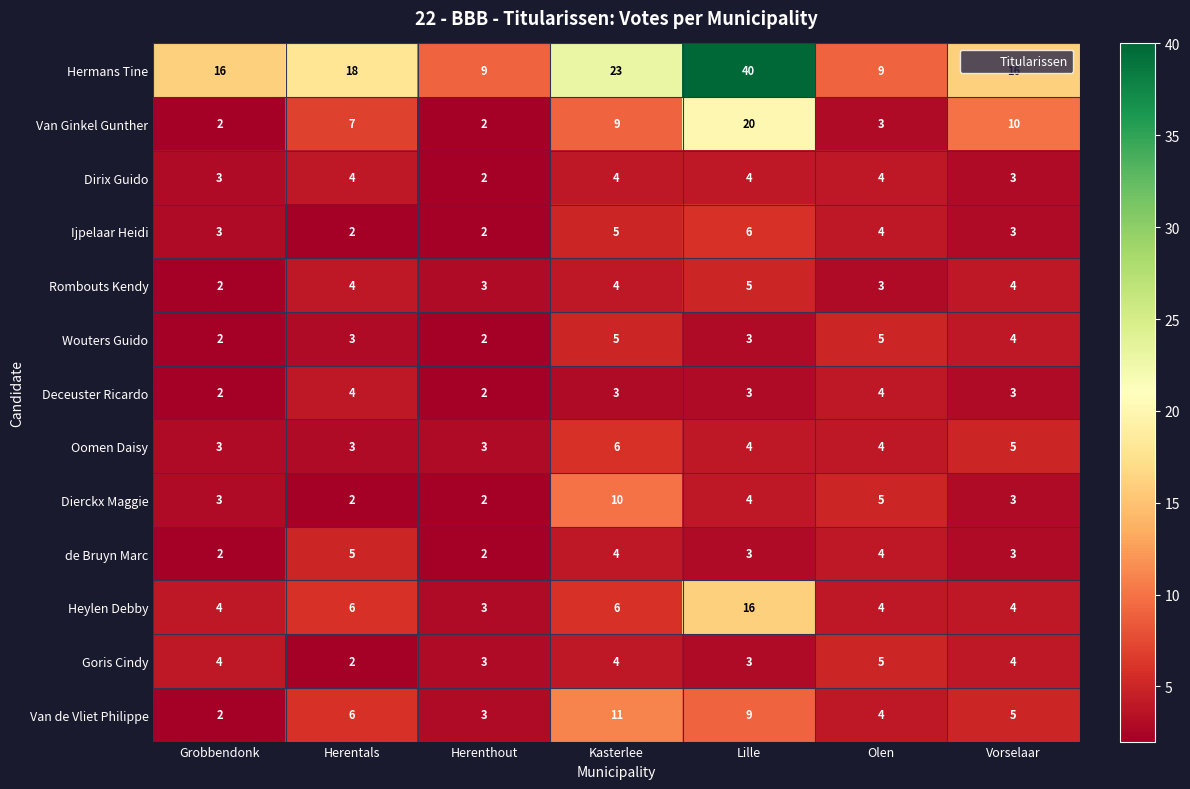

Which series has the largest total across all categories?

Hermans Tine